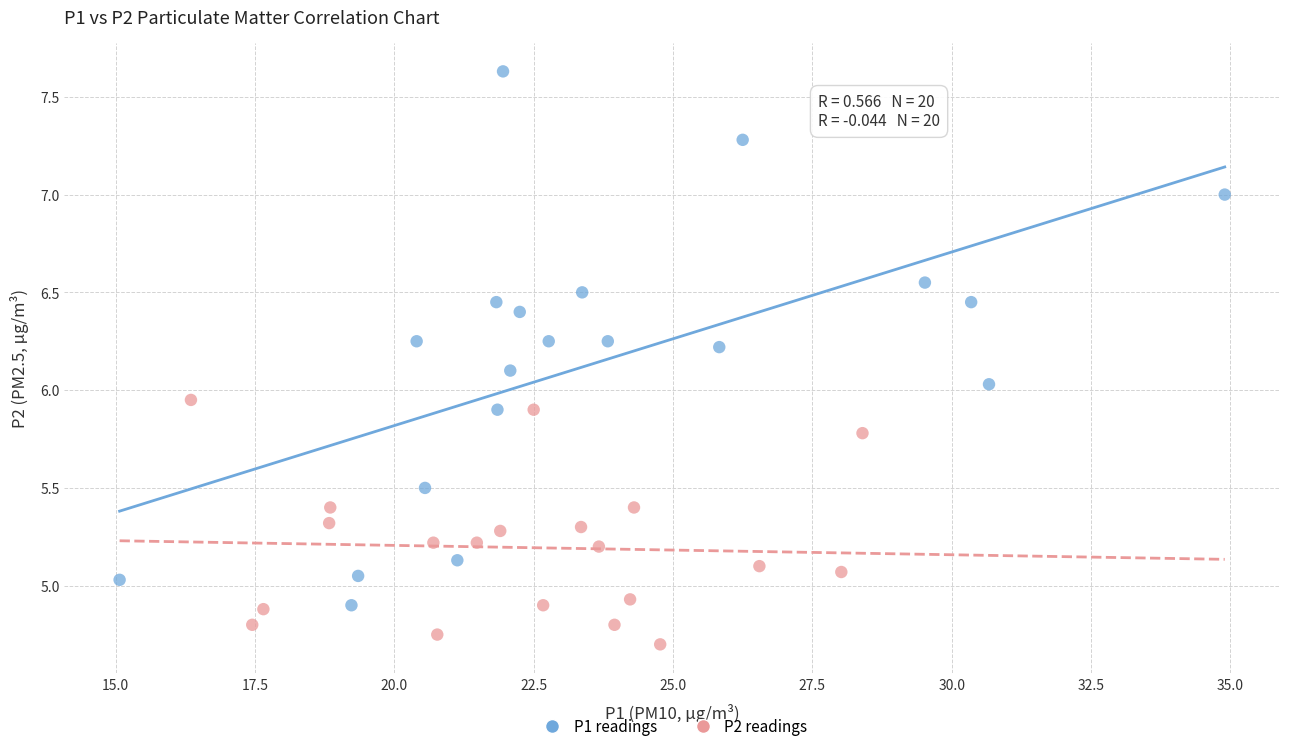

Which series contains the highest Y value?

P1 readings